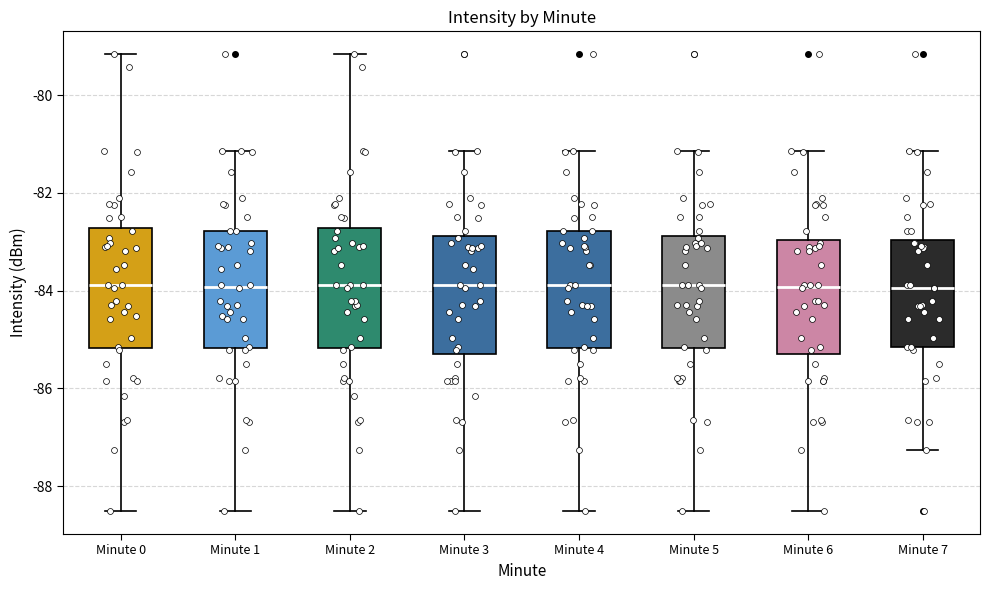

Where does the upper whisker of the box for Minute 5 end on the y-axis? The values are not printed on the chart, so give them approximately, as read against the axis.

-81.2